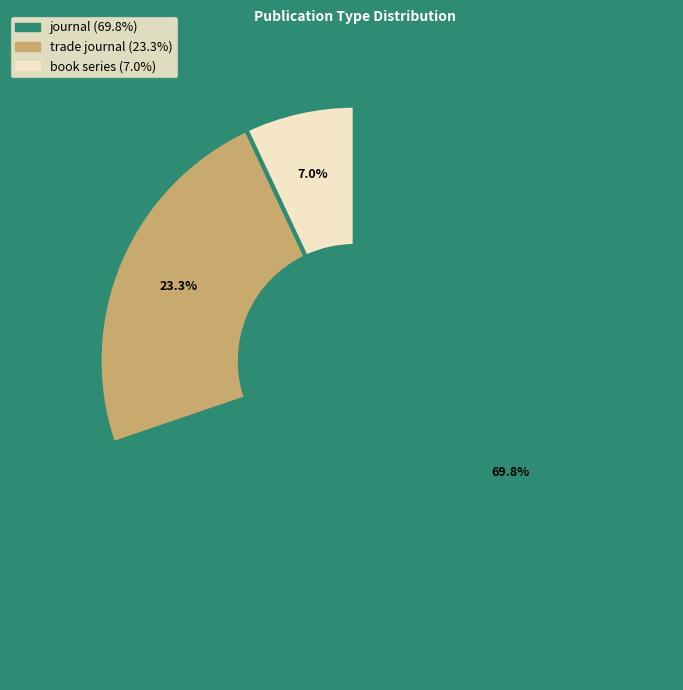

Which has a higher value, book series or trade journal?

trade journal